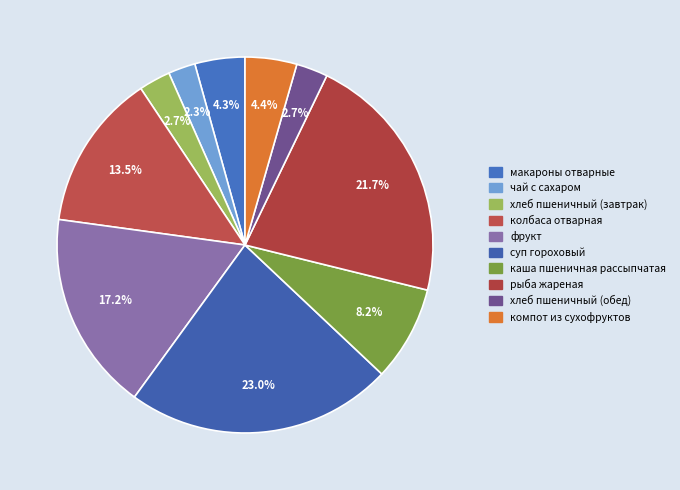

Is there a majority slice in this chart?

No